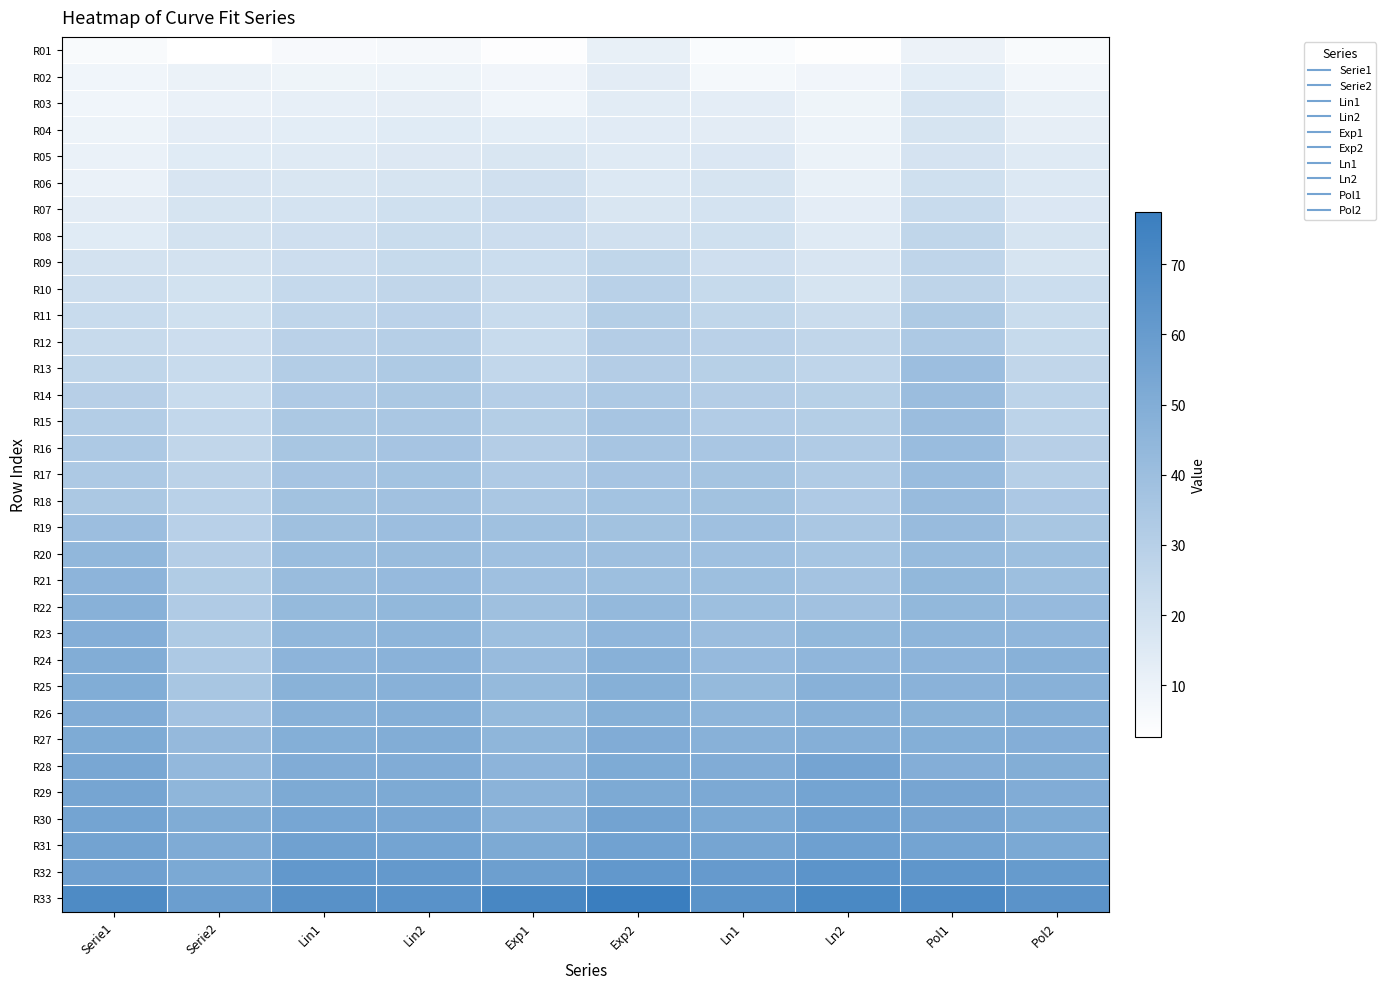

Which label corresponds to the smallest value in the chart?

Serie2